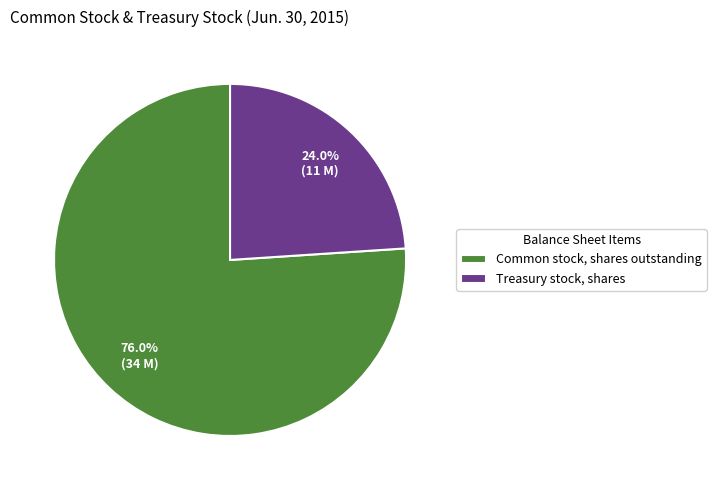

How many slices are in this pie chart?

2